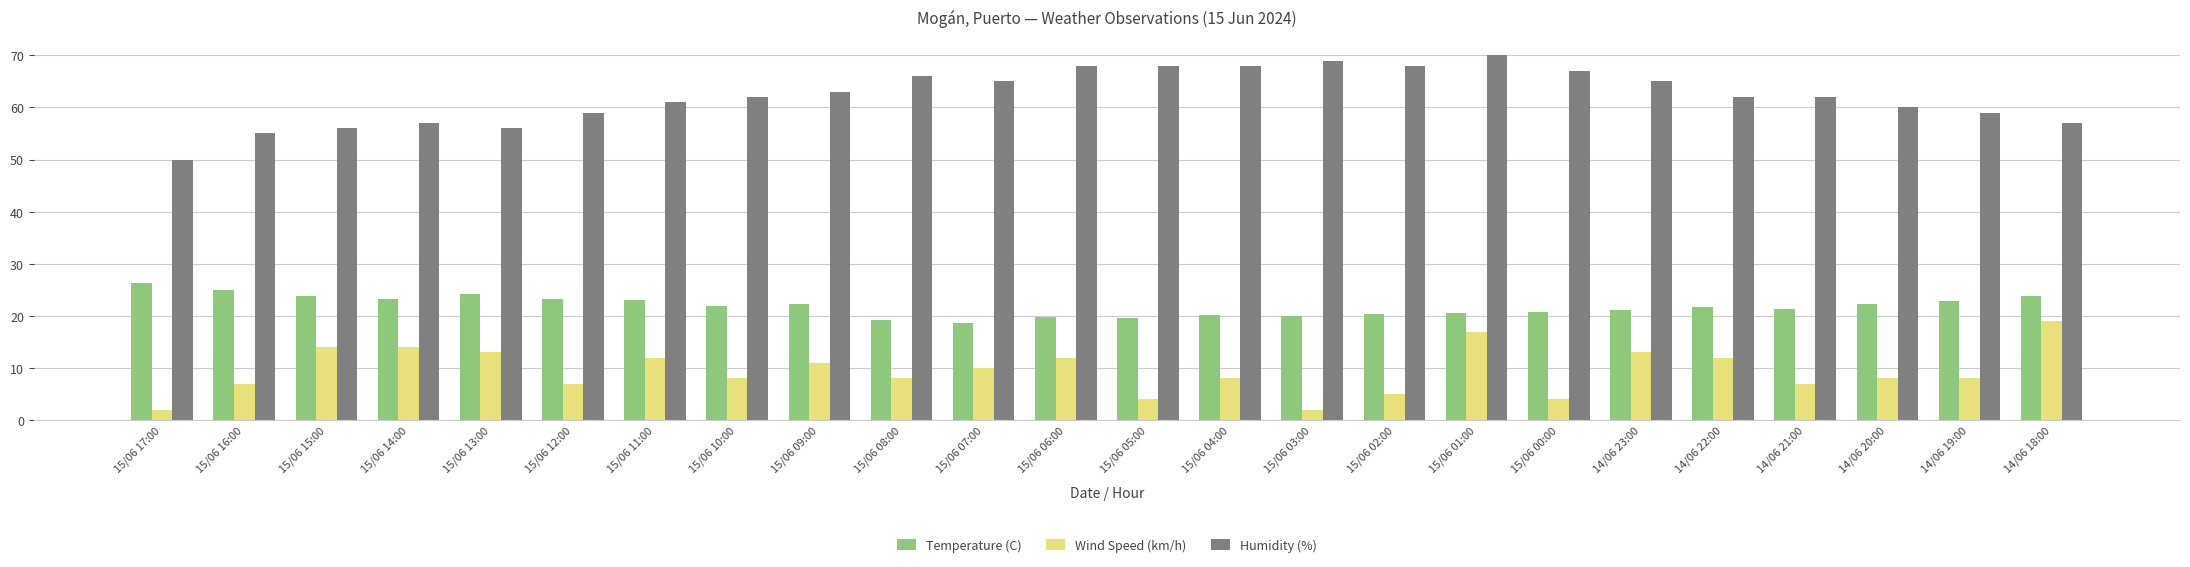

How many data points does each series have?

24